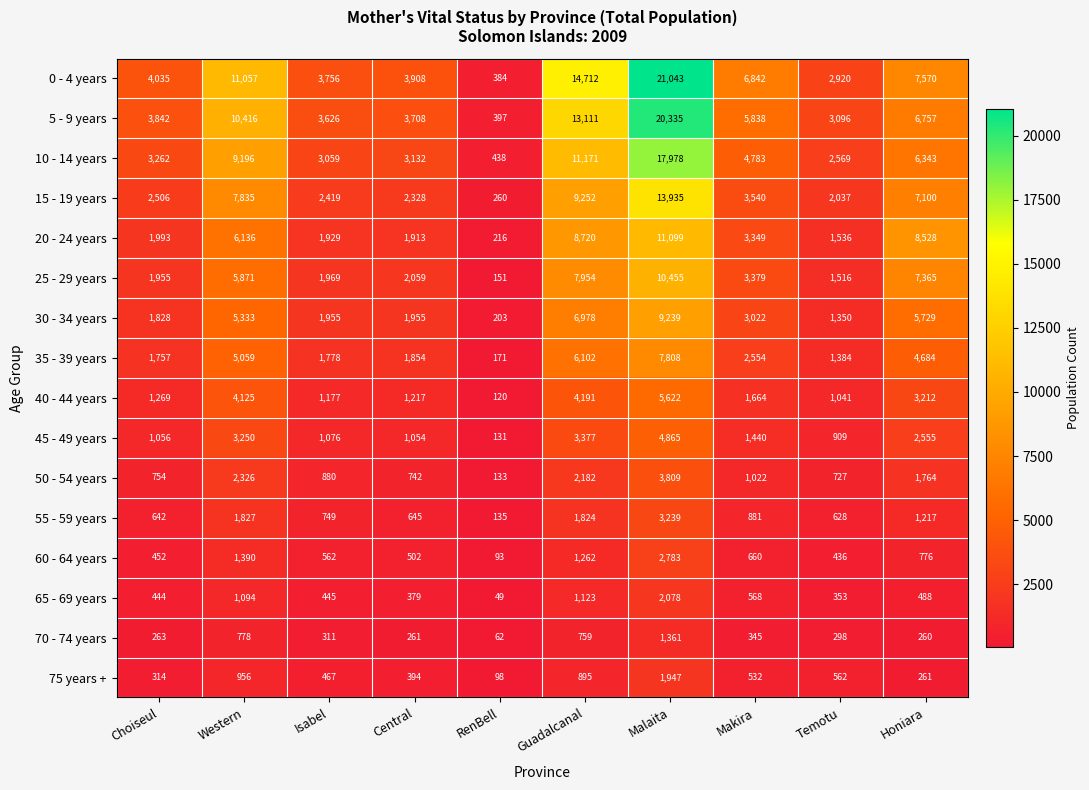

Which category has the lowest value across all series?

RenBell